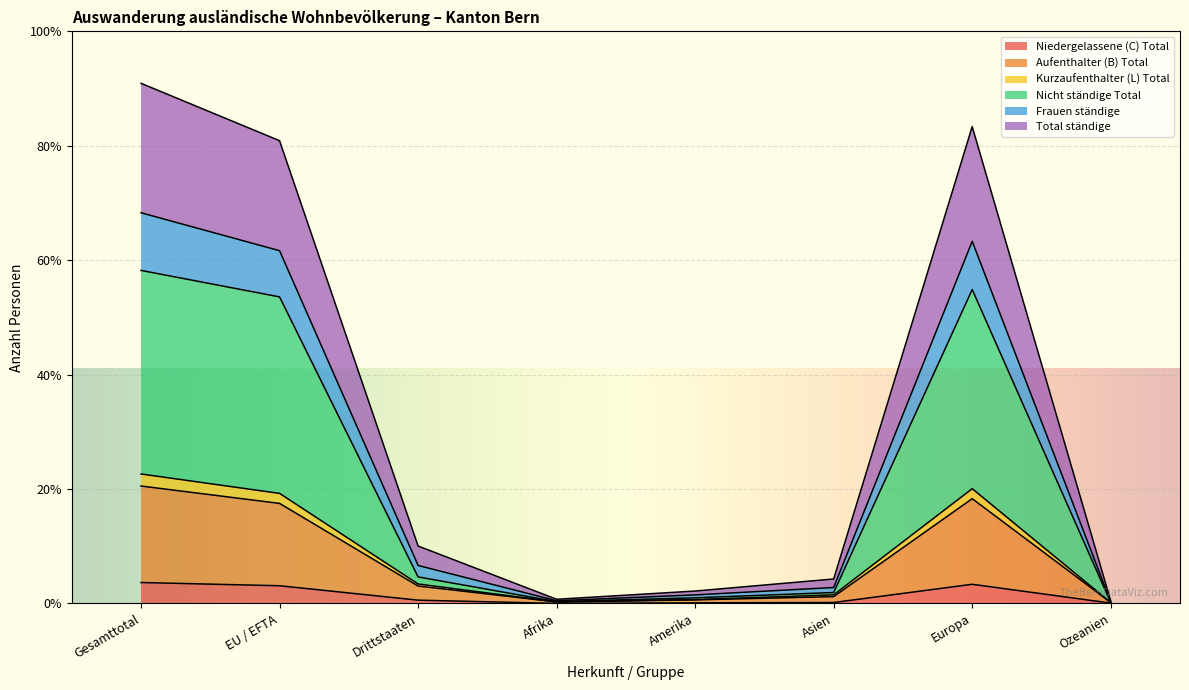

Where is the first local minimum for Frauen ständige?

Afrika